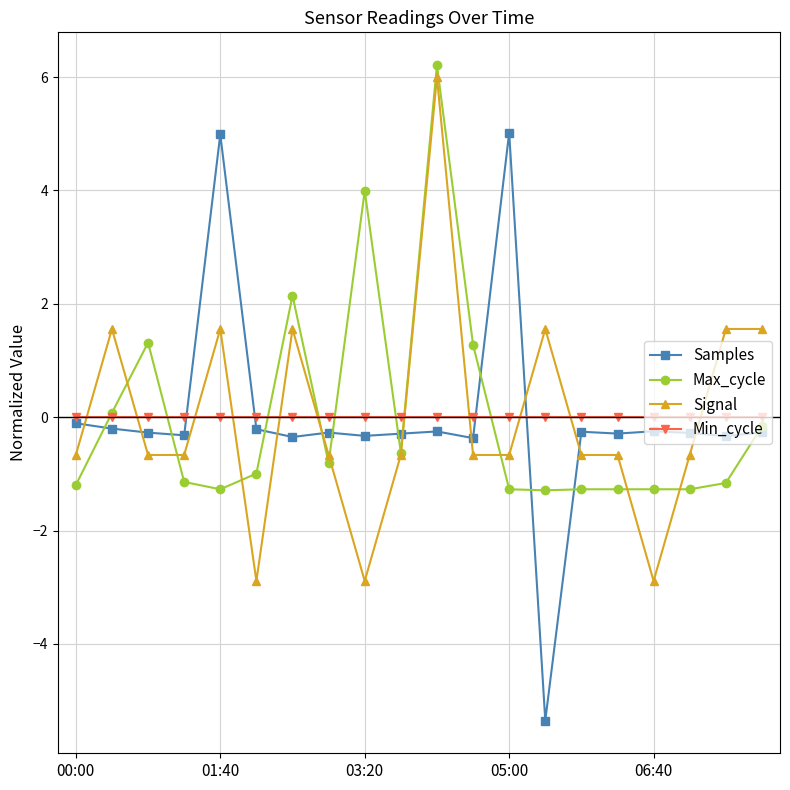

At how many categories does at least one series exceed 1?

11